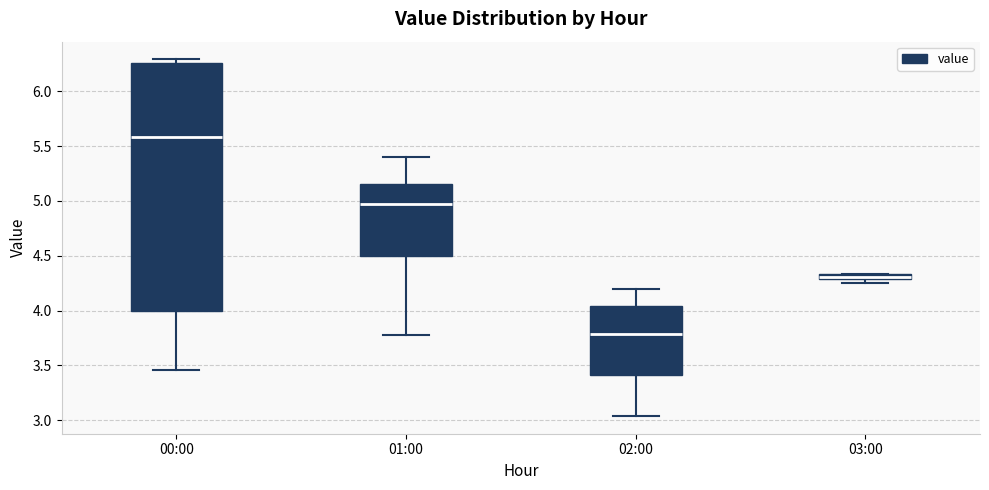

Where is the lower edge of the box for 01:00 on the y-axis? The values are not printed on the chart, so give them approximately, as read against the axis.

4.50